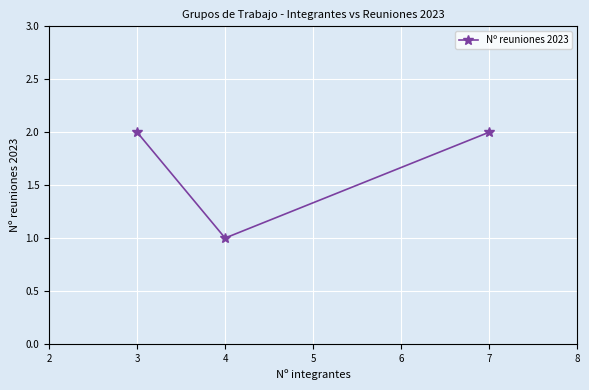

What is the value of the 3rd point from the left?

2